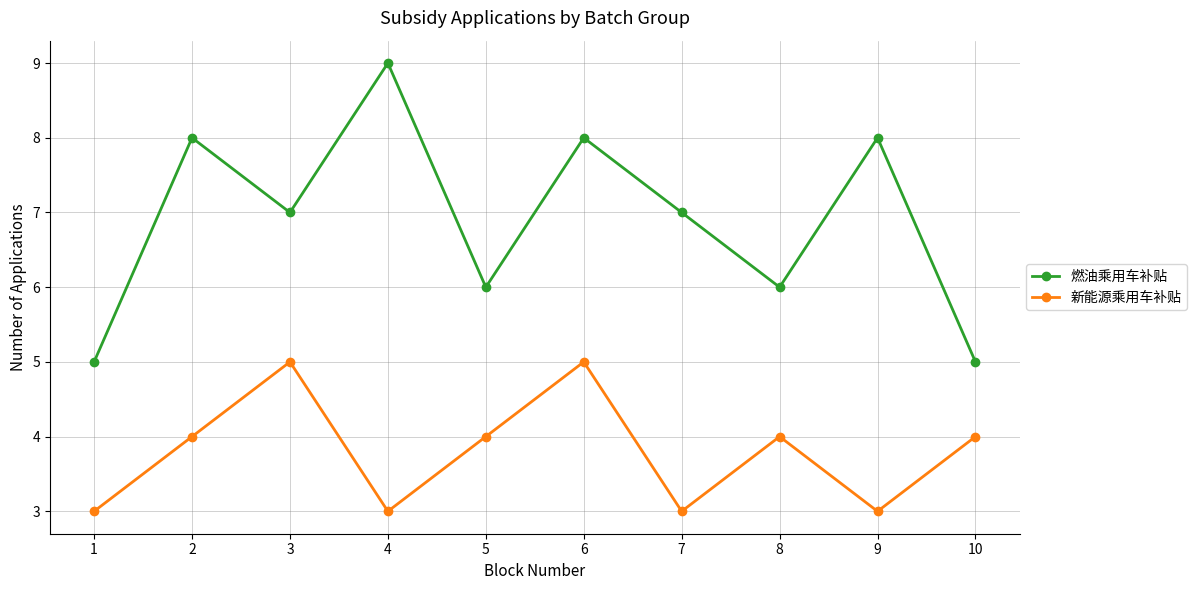

How many categories are shown in the chart?

10